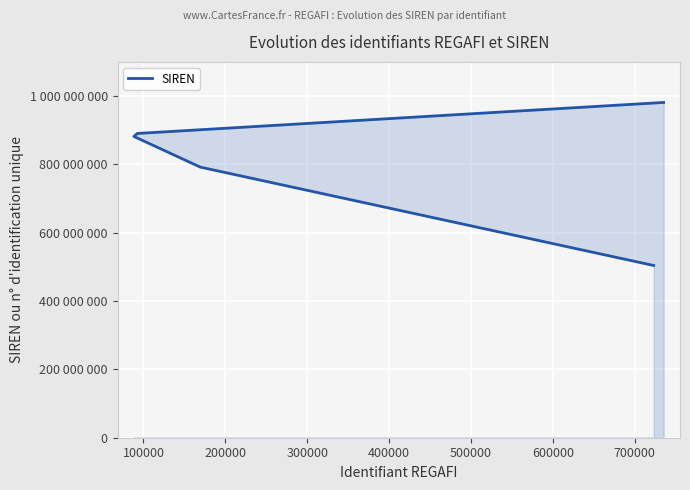

How many lines are shown in the chart?

1